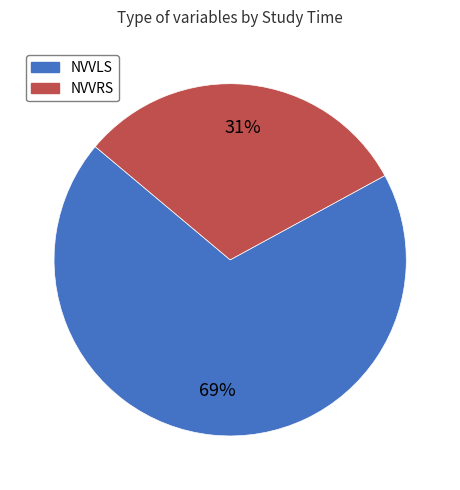

Is it true that NVVLS is 83% of the pie?

False